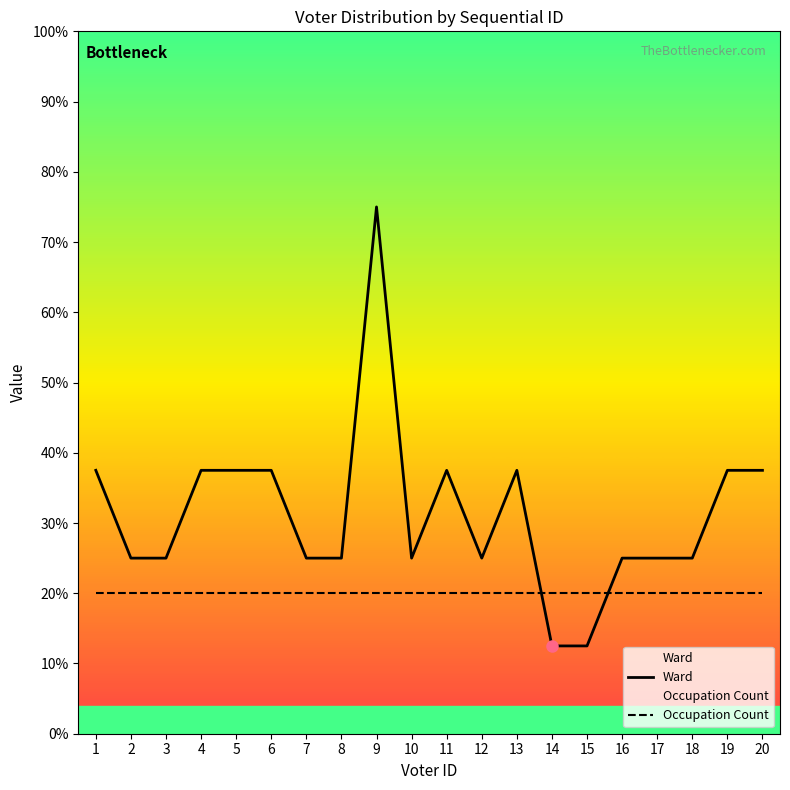

True or false: Ward and Occupation Count intersect in this chart.

True